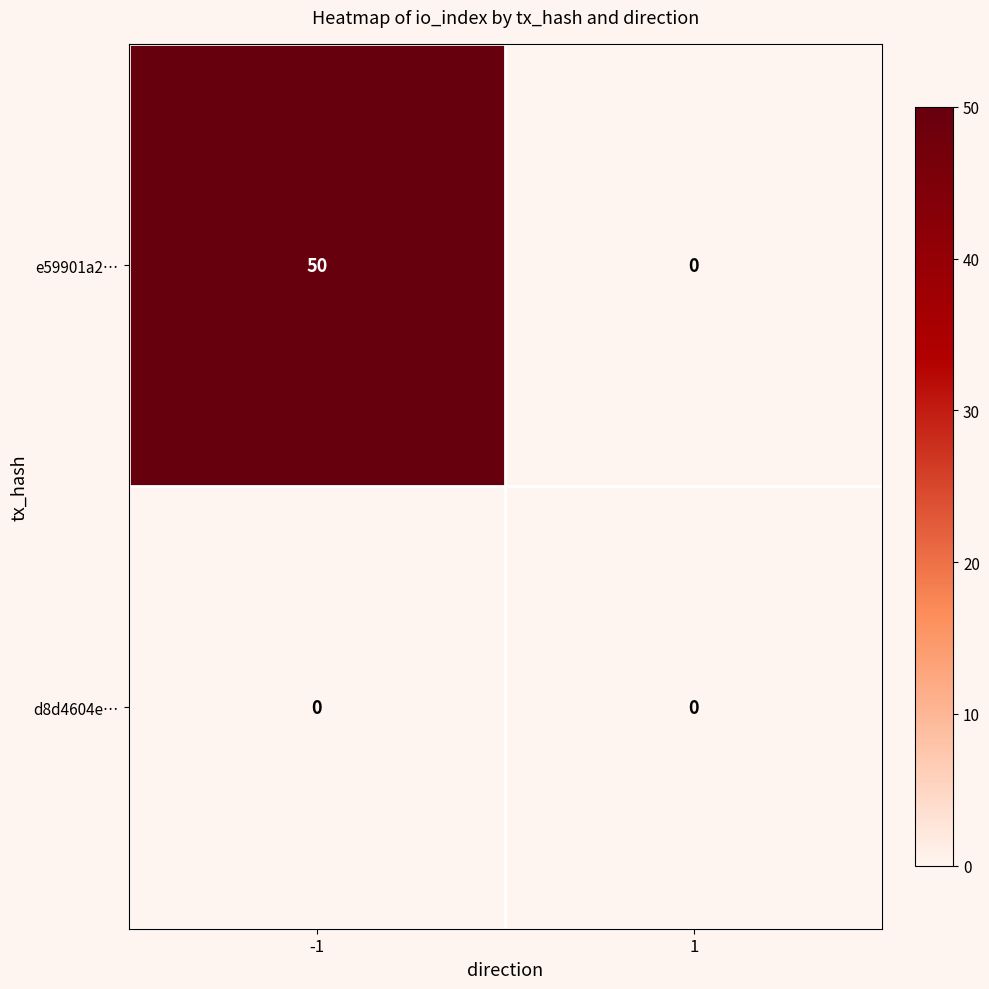

What is the greatest value displayed?

50